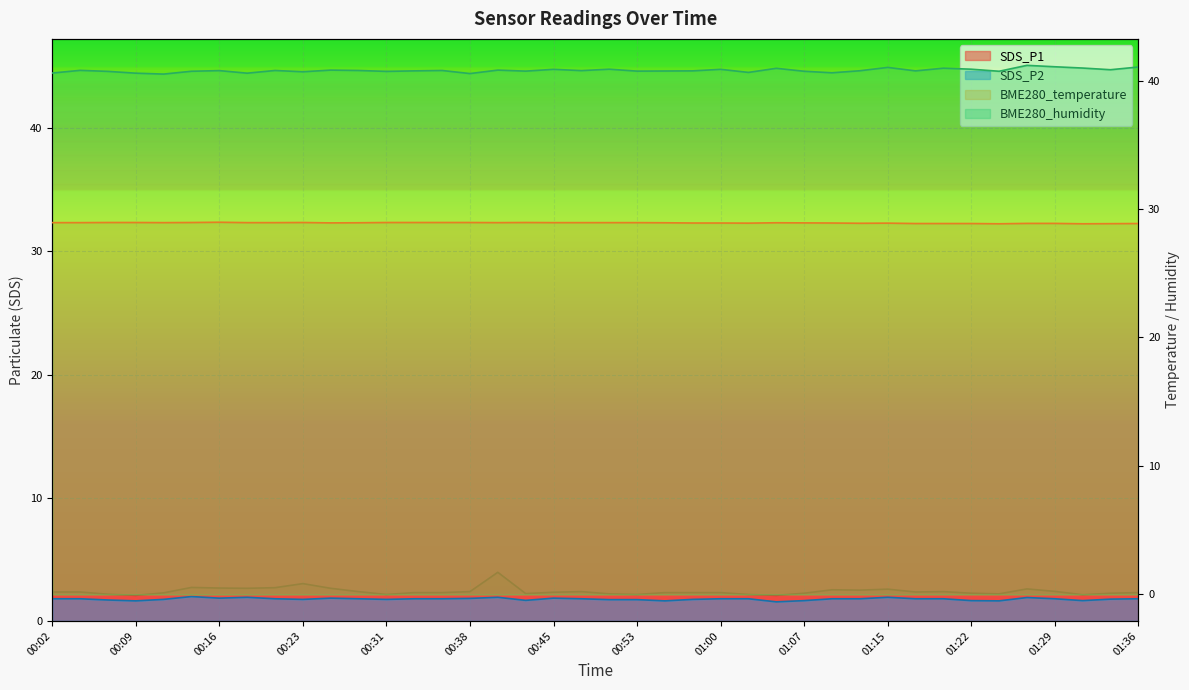

What is the sum of all SDS_P2 values?

71.0